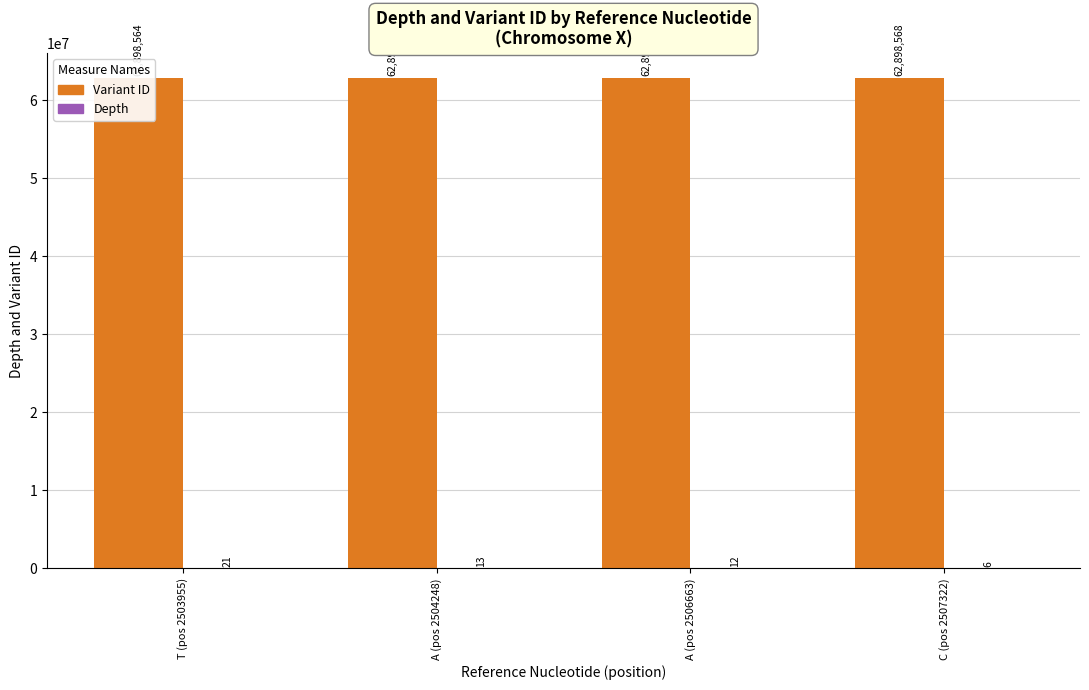

What is the total value across all series at A (pos 2504248)?

62898578